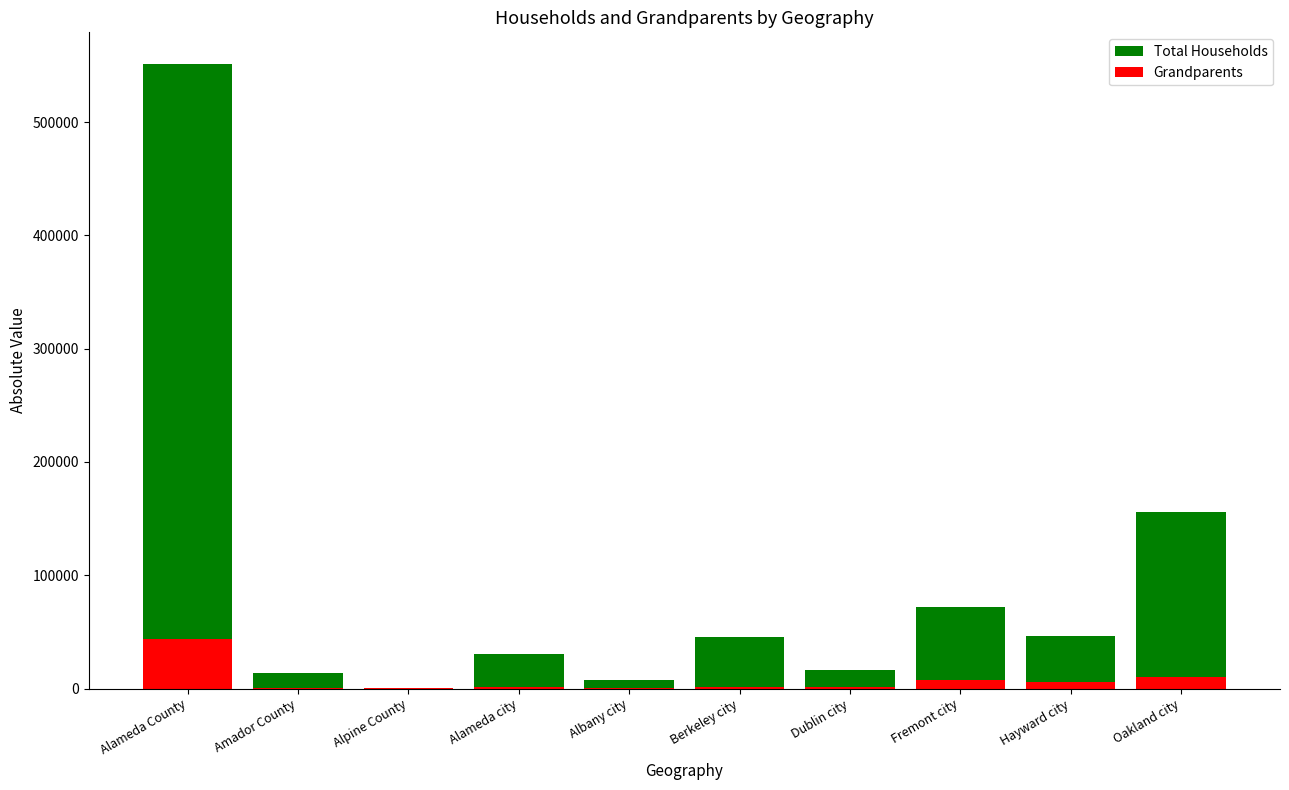

Which series has the widest spread of values?

Total Households